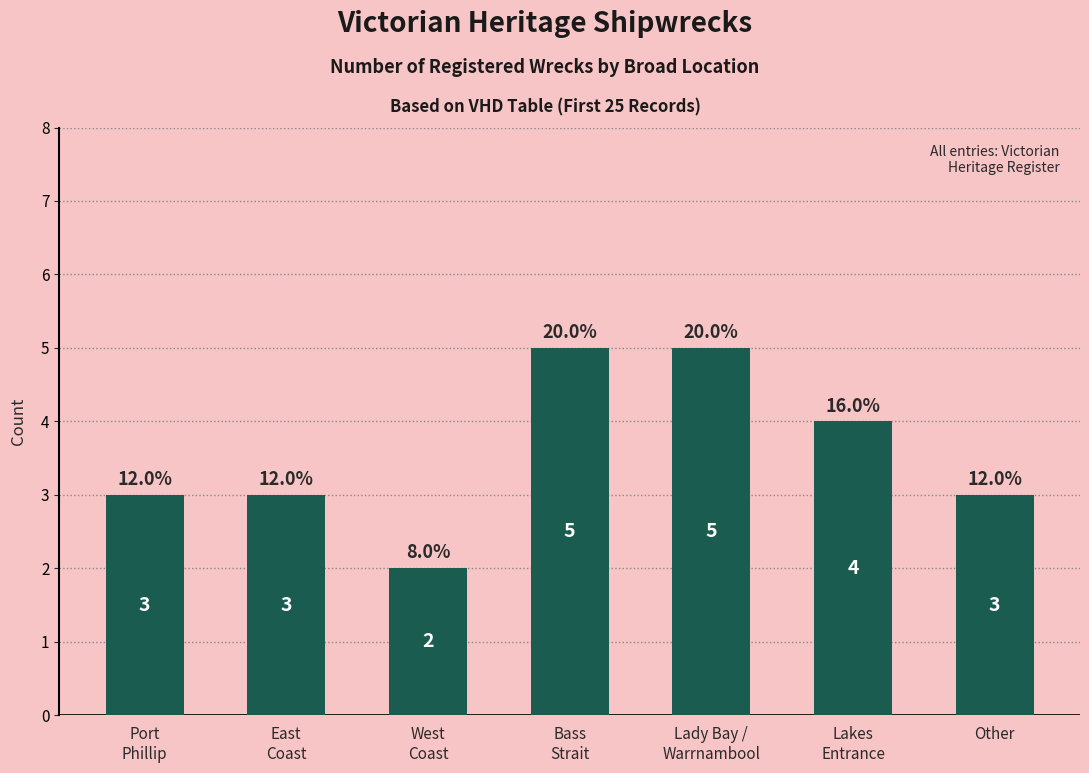

What position from the right is Bass
Strait?

4